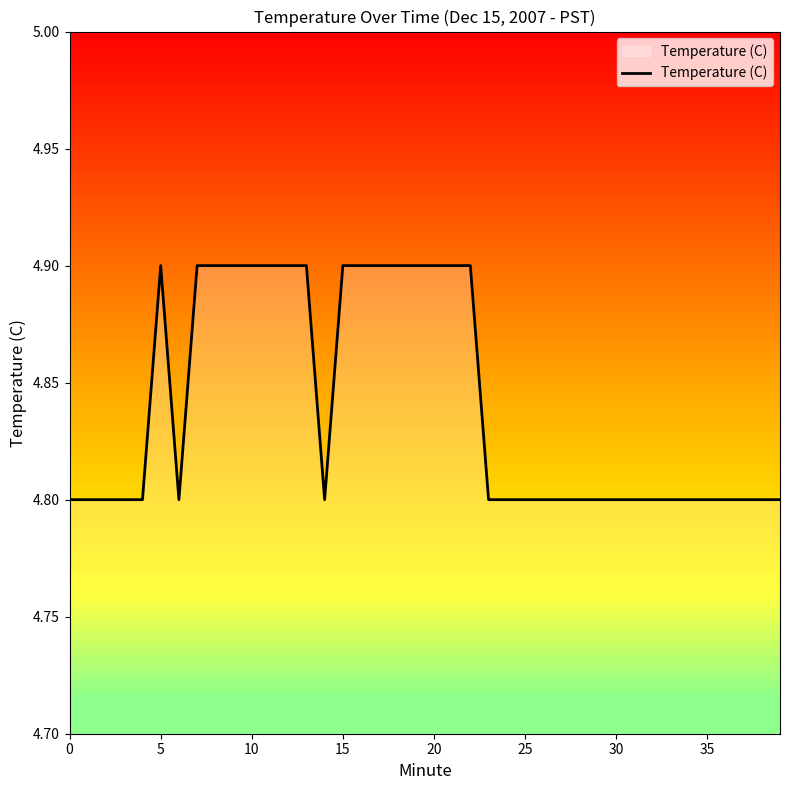

What is the minimum value shown in the chart?

4.8